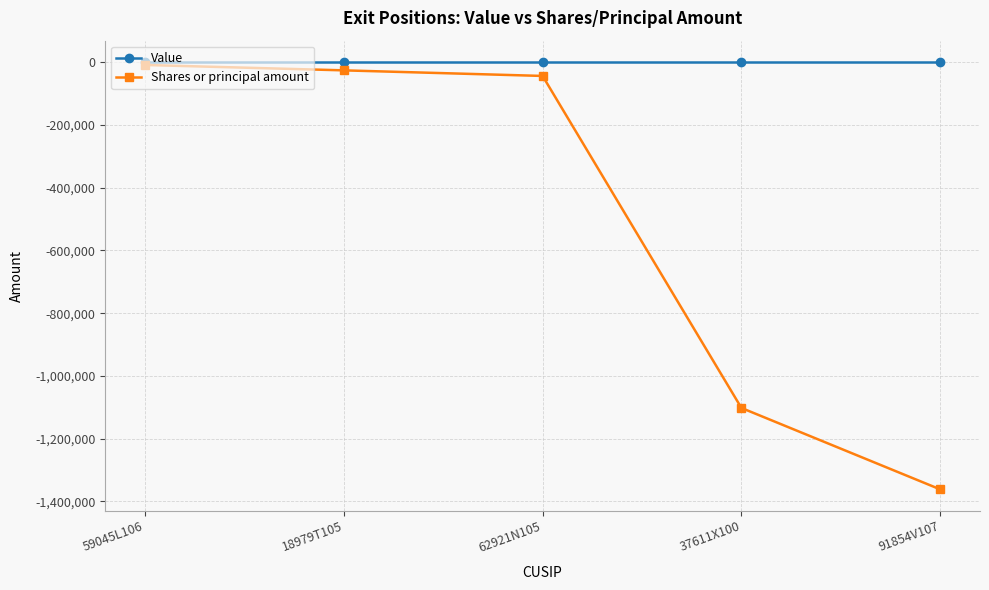

Is the value of Value at 37611X100 greater than the value of Shares or principal amount at 91854V107?

Yes